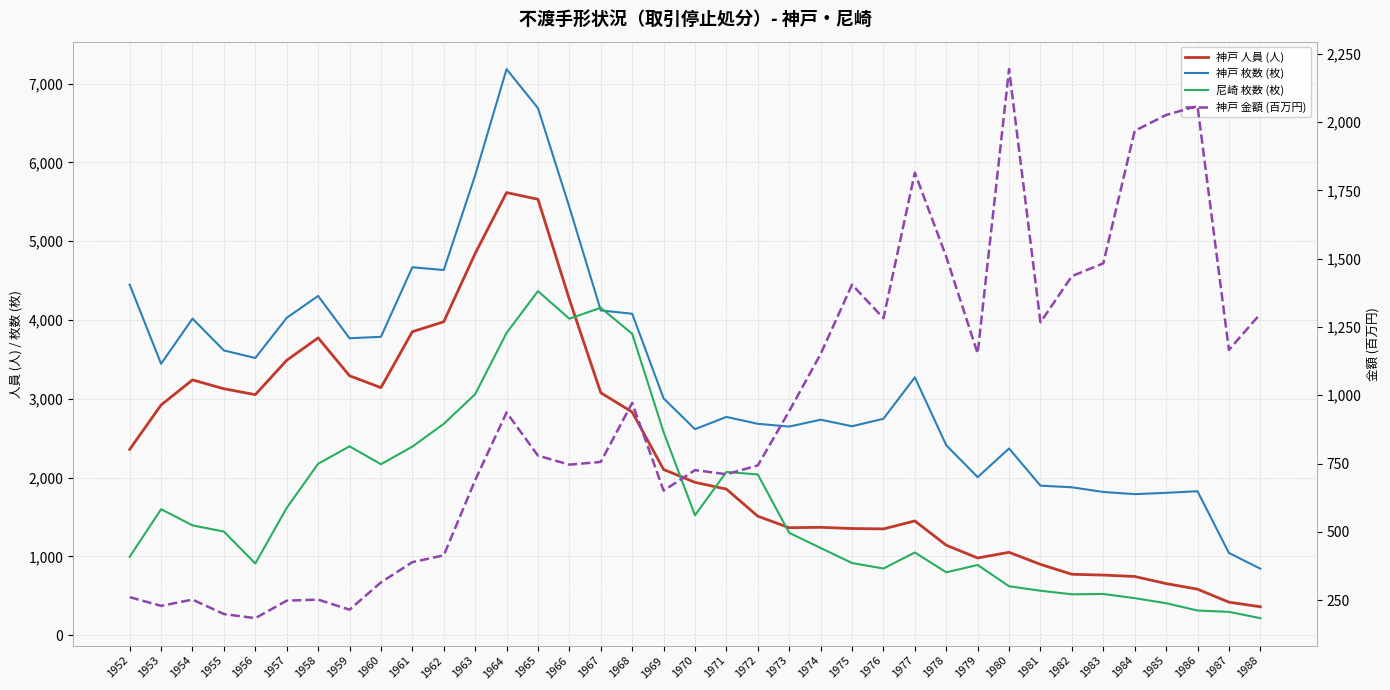

What is the spread (max minus min) of values at 1970?

1888